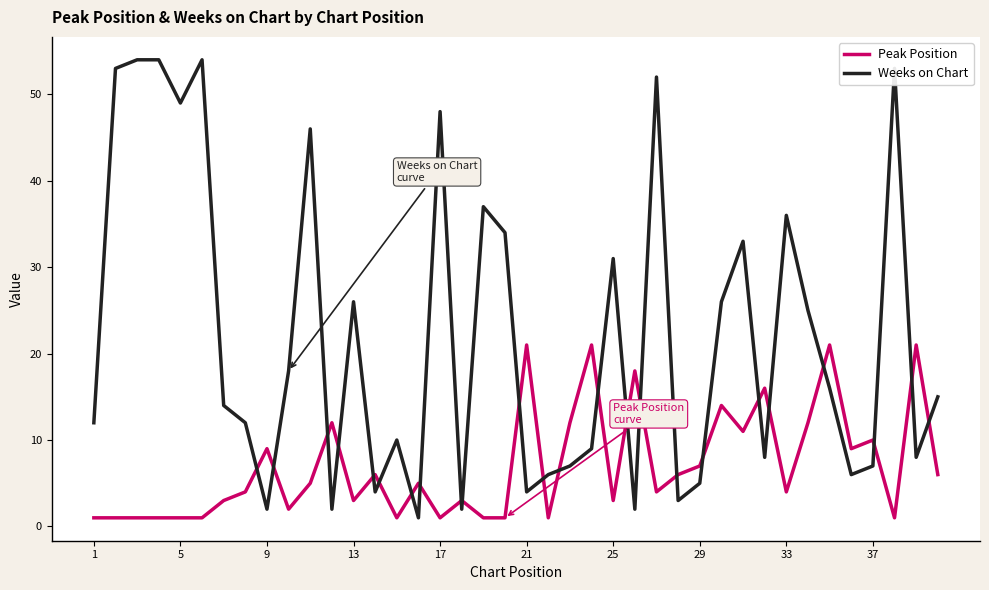

Which series has the widest spread of values?

Weeks on Chart